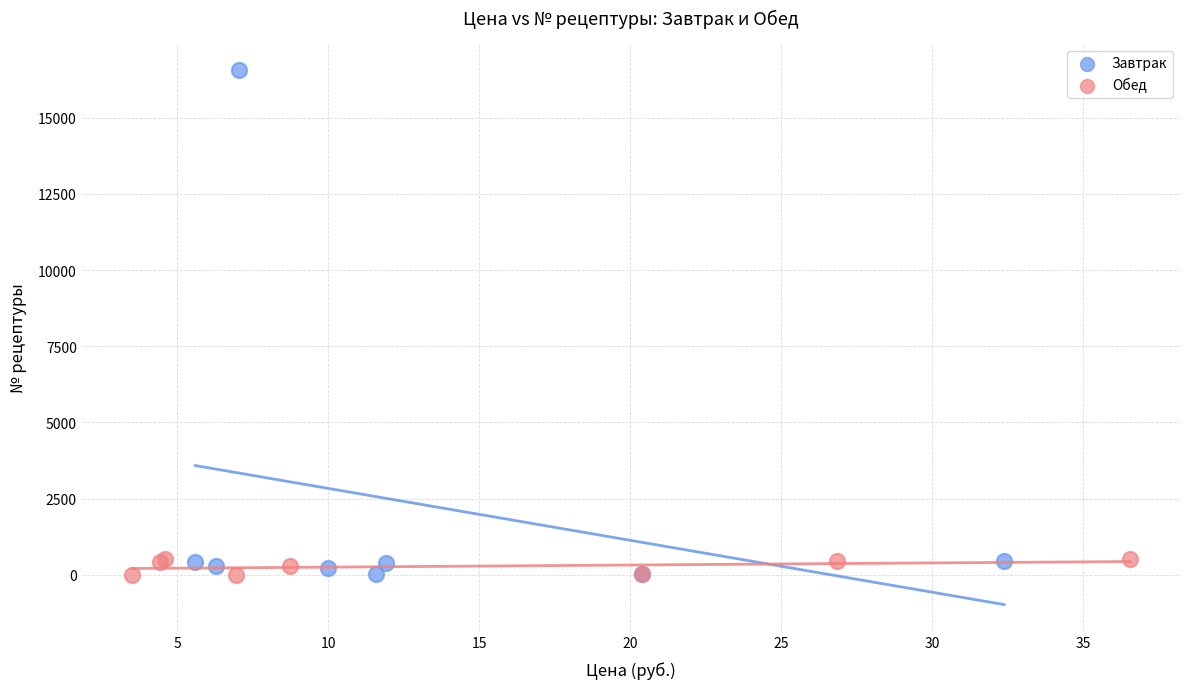

What are all the series names shown in the legend?

Завтрак, Обед